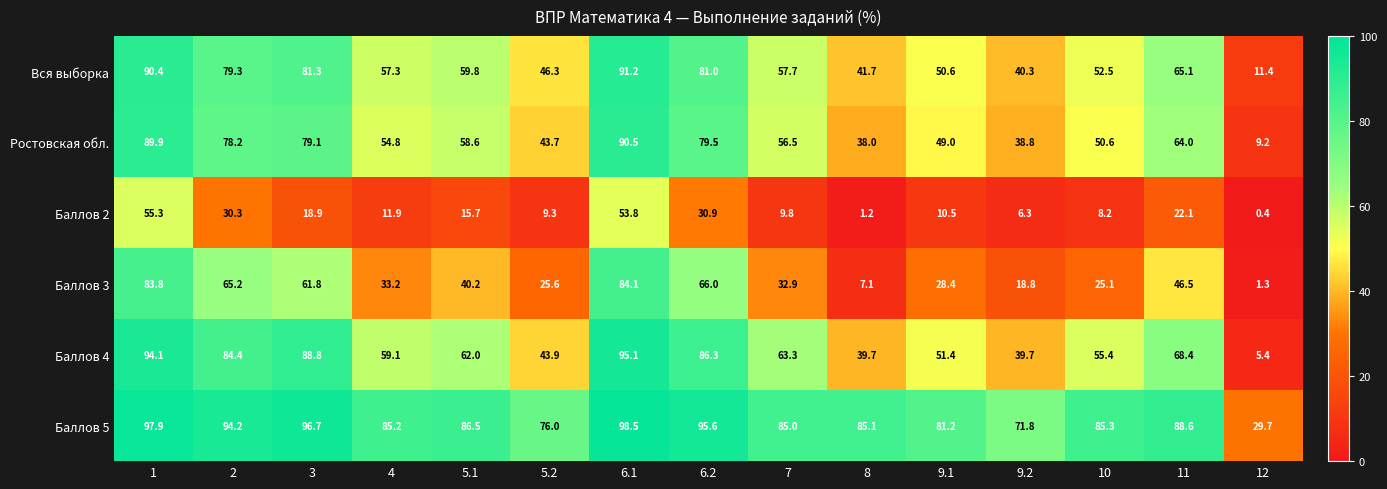

At which category does the chart reach its peak across all series?

6.1